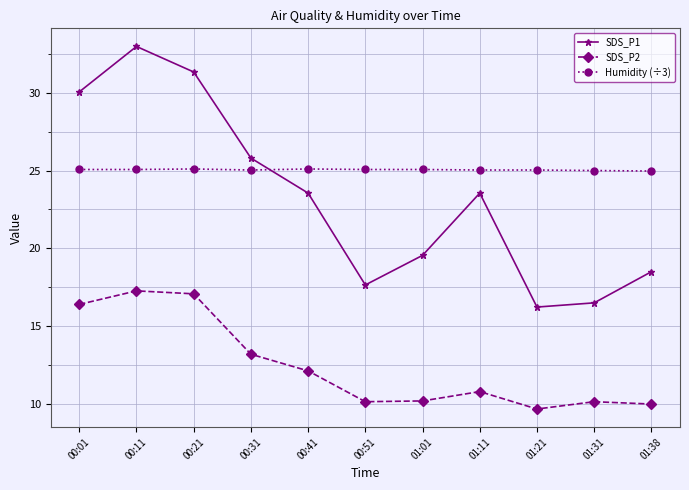

Which series changed the most between 00:21 and 01:31?

SDS_P1